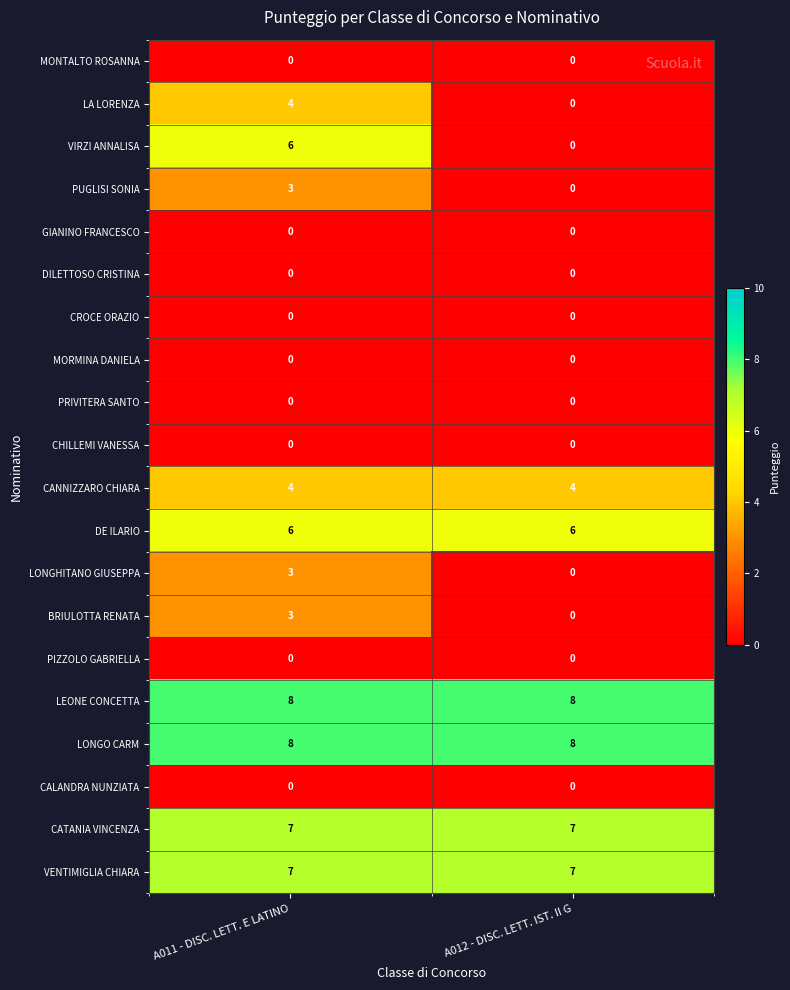

Is the value of PRIVITERA SANTO at A012 - DISC. LETT. IST. II G greater than the value of CANNIZZARO CHIARA at A012 - DISC. LETT. IST. II G?

No